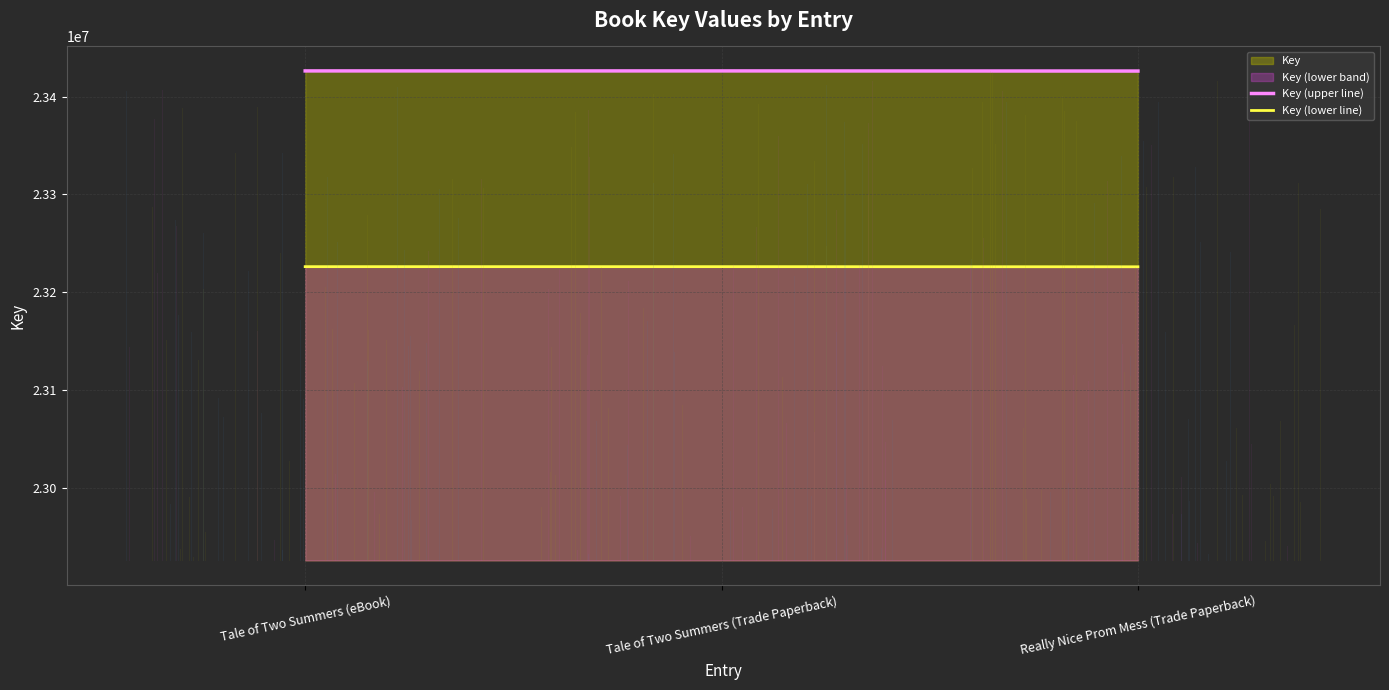

What is the greatest value displayed?

23426176